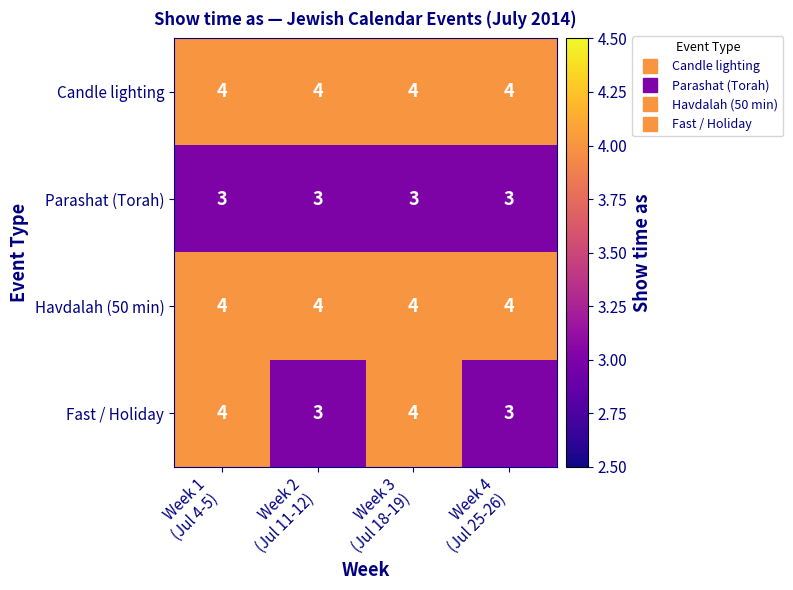

Reading right to left, what are all the values shown in this chart?

Candle lighting: 4	4	4	4
Parashat (Torah): 3	3	3	3
Havdalah (50 min): 4	4	4	4
Fast / Holiday: 3	4	3	4